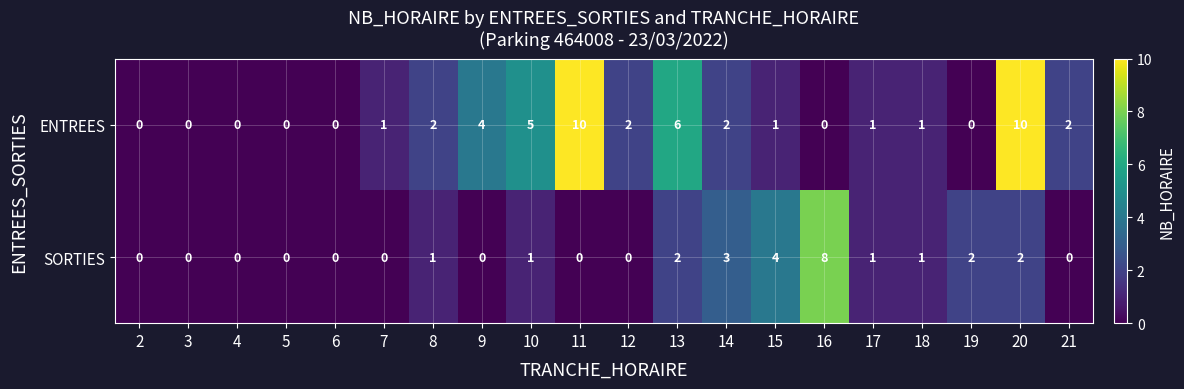

What is the difference between the maximum and minimum values in the ENTREES series?

10